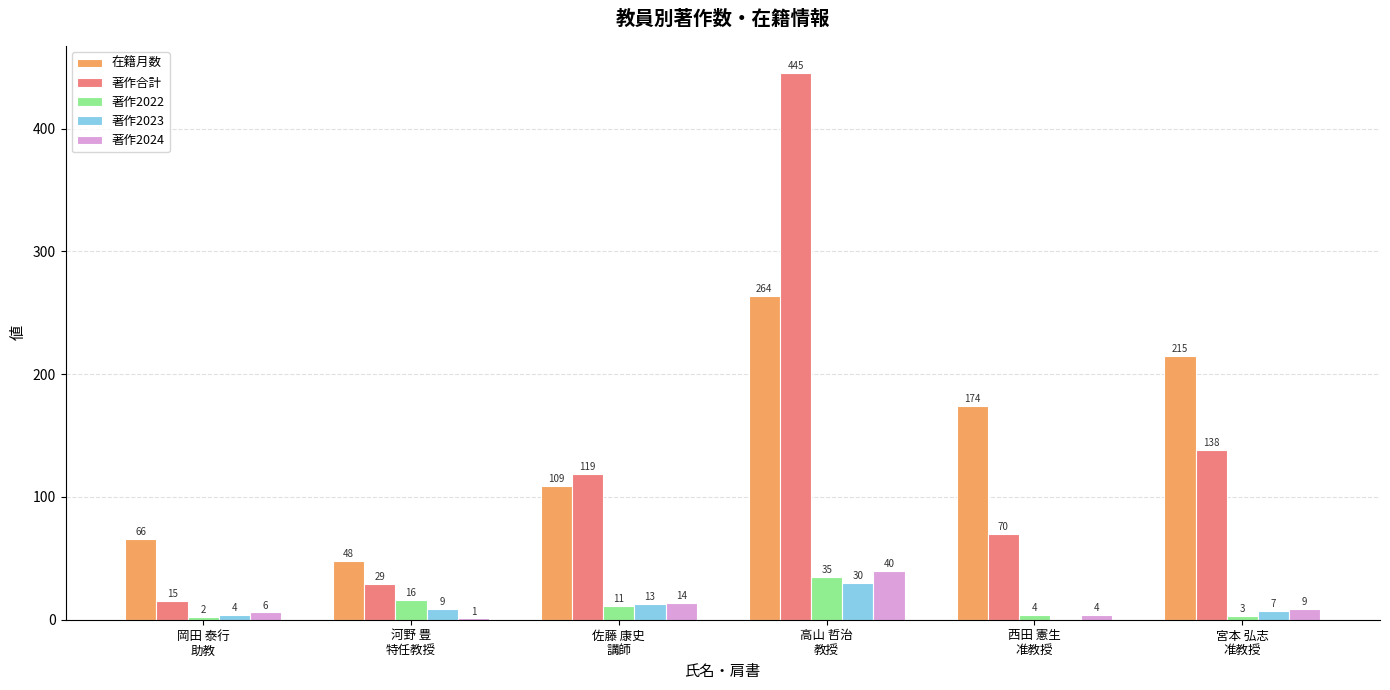

Is the value of 在籍月数 at 岡田 泰行
助教 greater than the value of 著作合計 at 宮本 弘志
准教授?

No